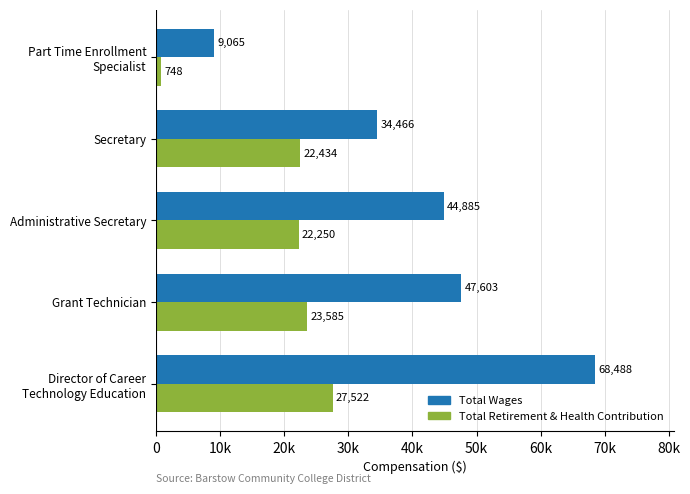

What are all the series names shown in the legend?

Total Wages, Total Retirement & Health Contribution